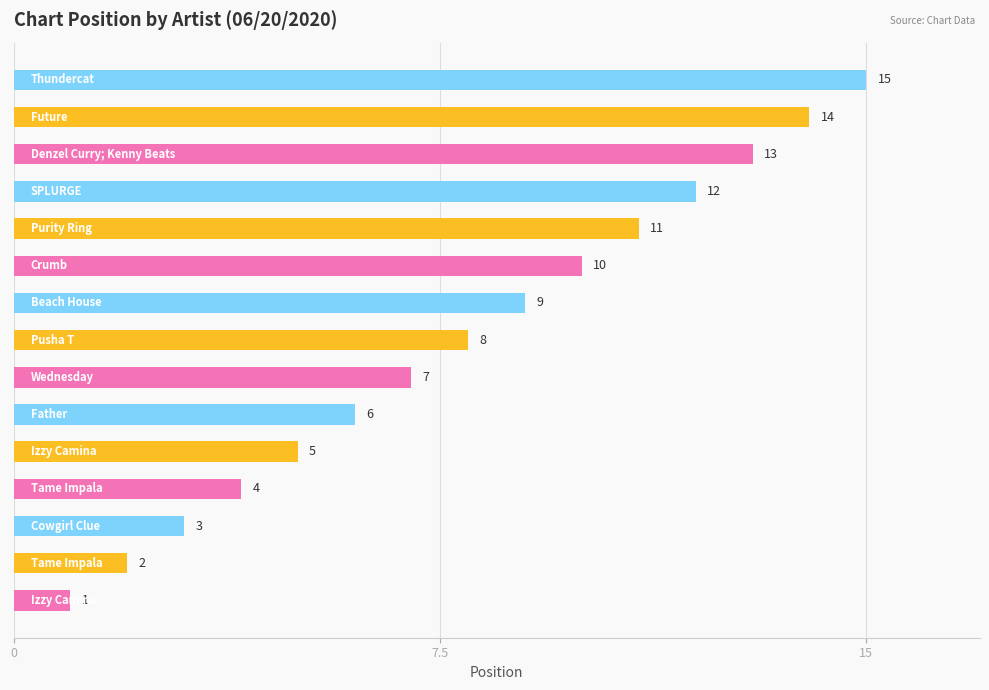

What is the maximum value shown in the chart?

15